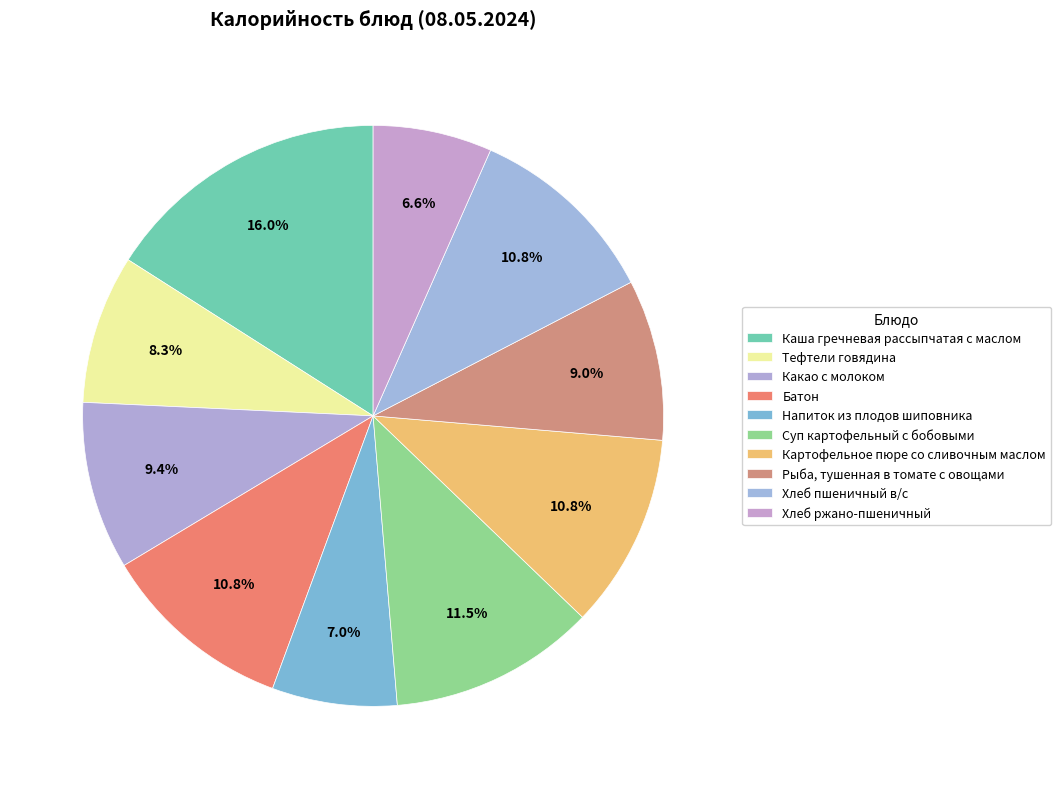

The Рыба, тушенная в томате с овощами slice represents 14% of the pie. True or false?

False